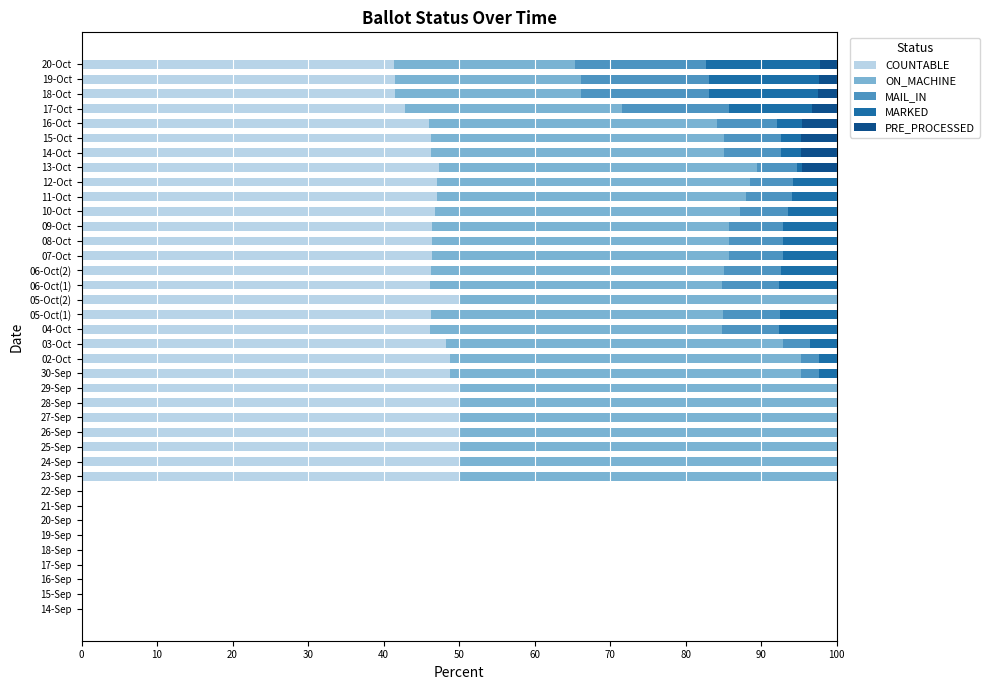

What is the total value across all series at 06-Oct(1)?

100.0